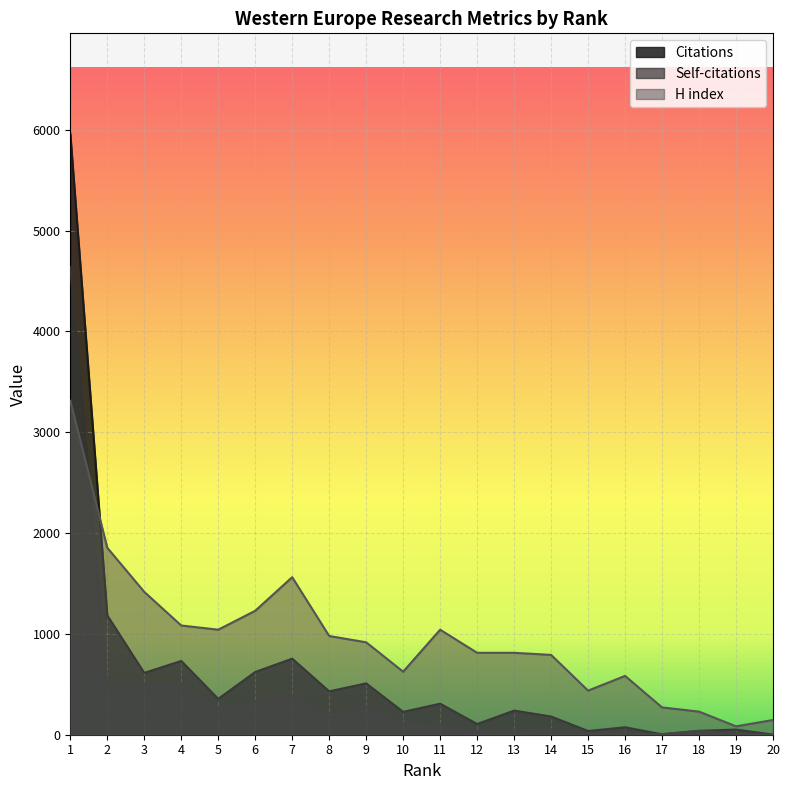

In H index, how many points are lower than both neighbors (excluding endpoints)?

4